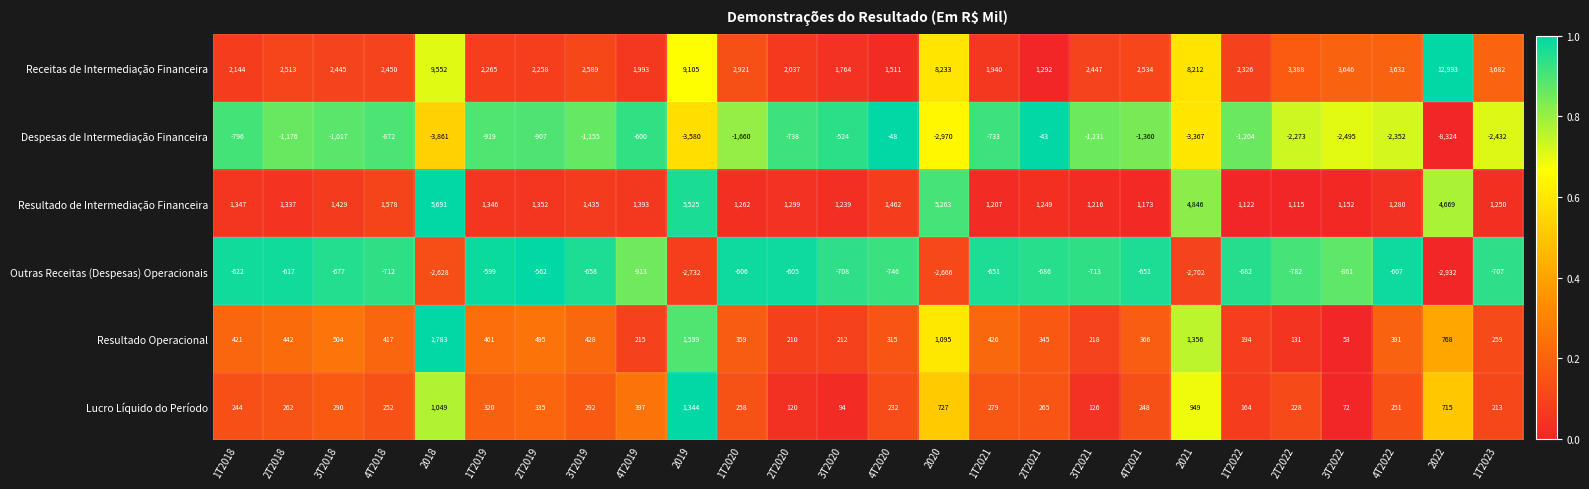

Which series has the widest spread of values?

Receitas de Intermediação Financeira